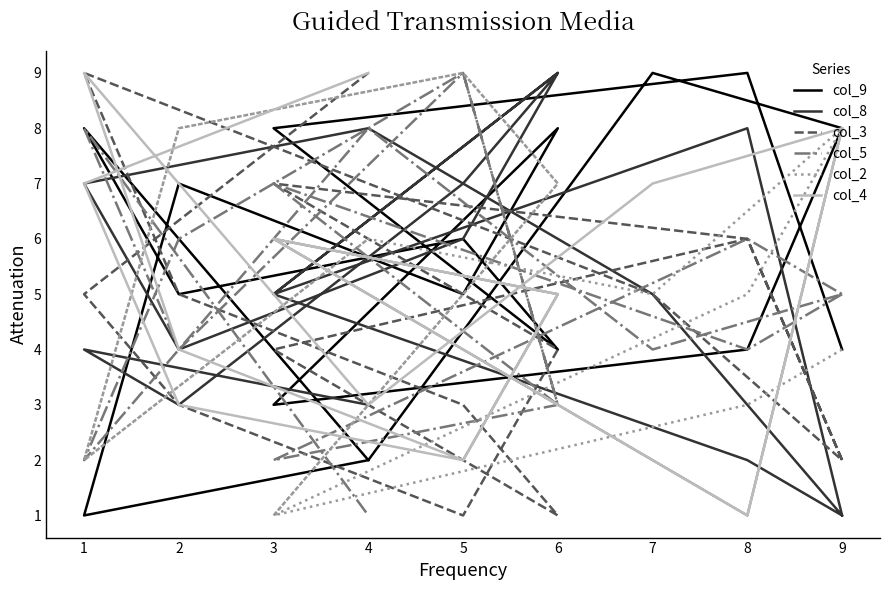

The col_2 series shows 2 at 8. True or false?

False